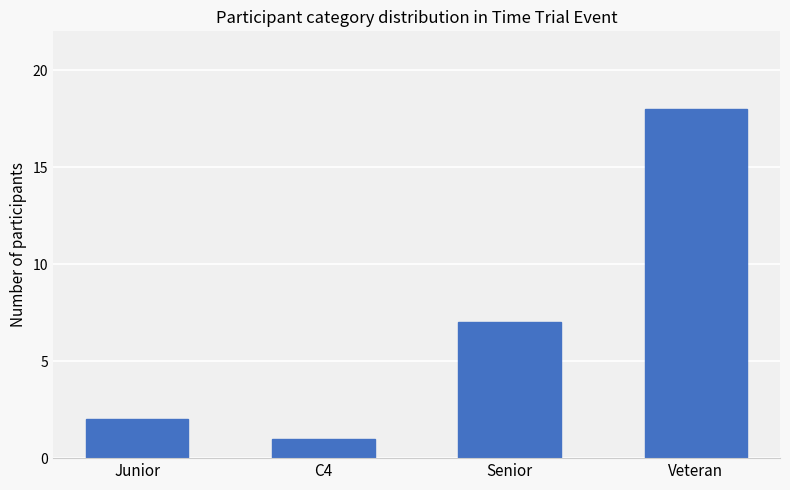

The value at Senior is 11. True or false?

False